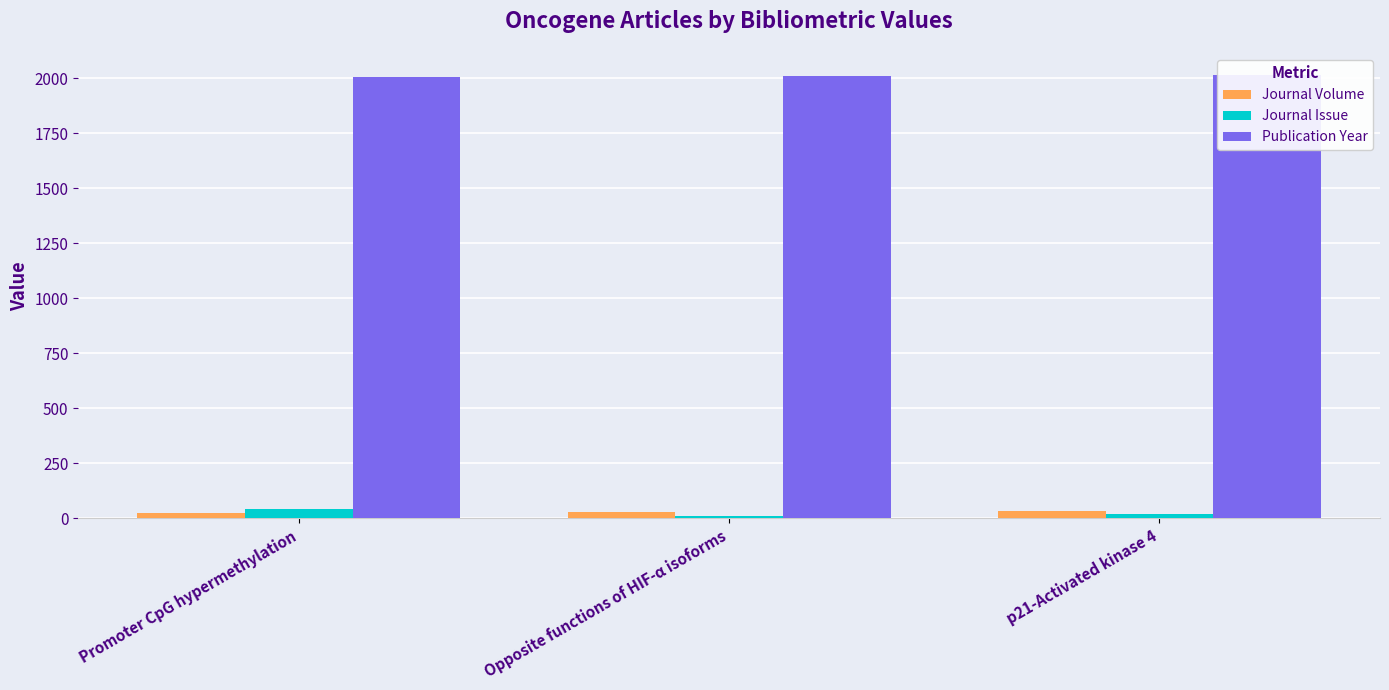

Which category has the highest value across all series?

p21-Activated kinase 4